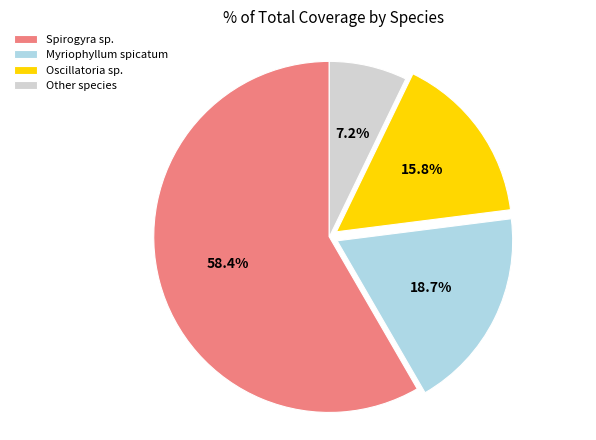

Which category has the biggest portion of the pie?

Spirogyra sp.